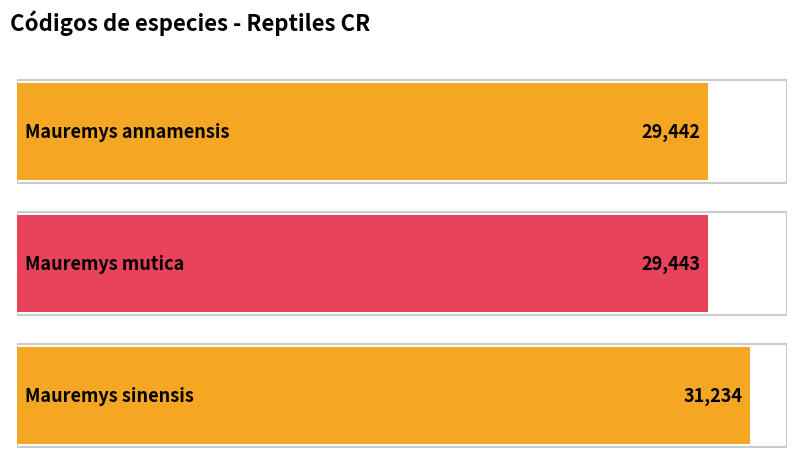

Reading right to left, what are all the values shown in this chart?

31234	29443	29442